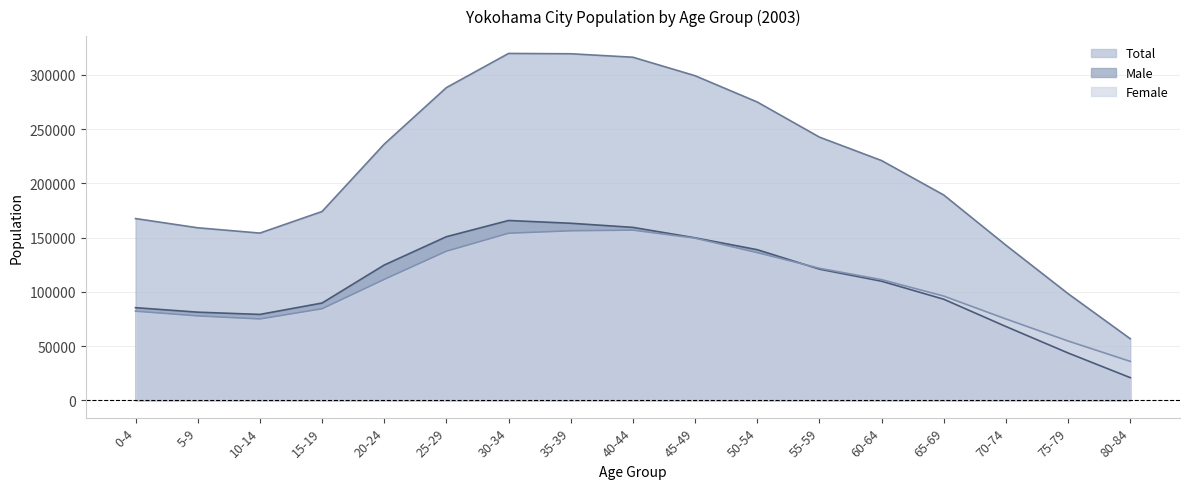

What is the average value of the Male series?

108480